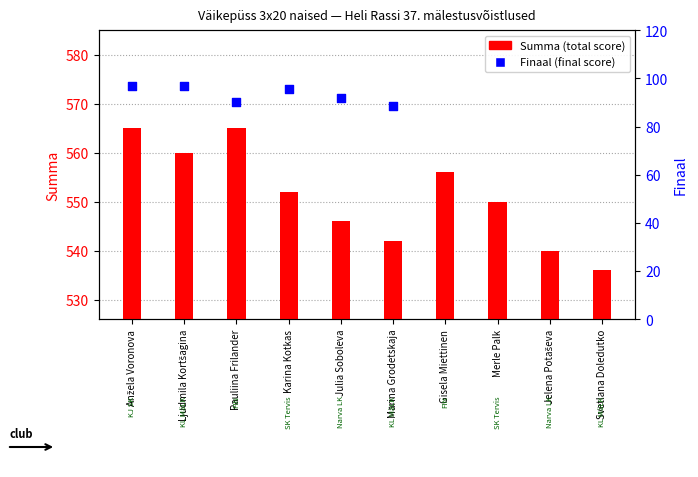

Is the value of Finaal at Jelena Potaševa greater than the value of Summa at Julia Soboleva?

No